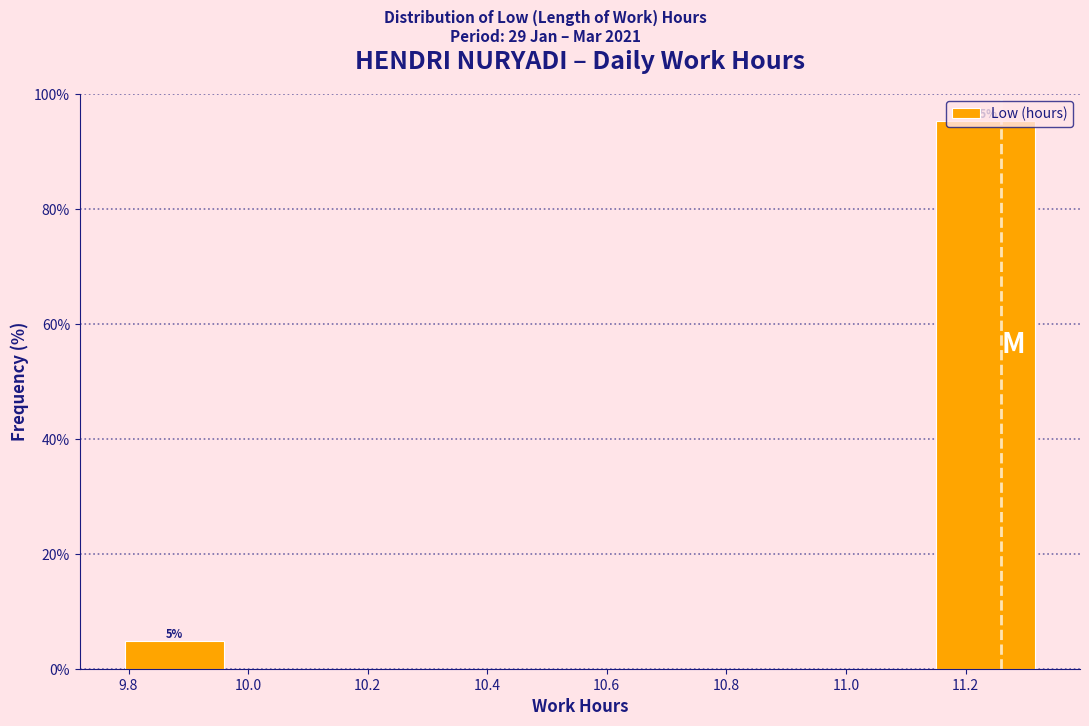

Over which range of the x-axis is the bar tallest?

11.14 to 11.34